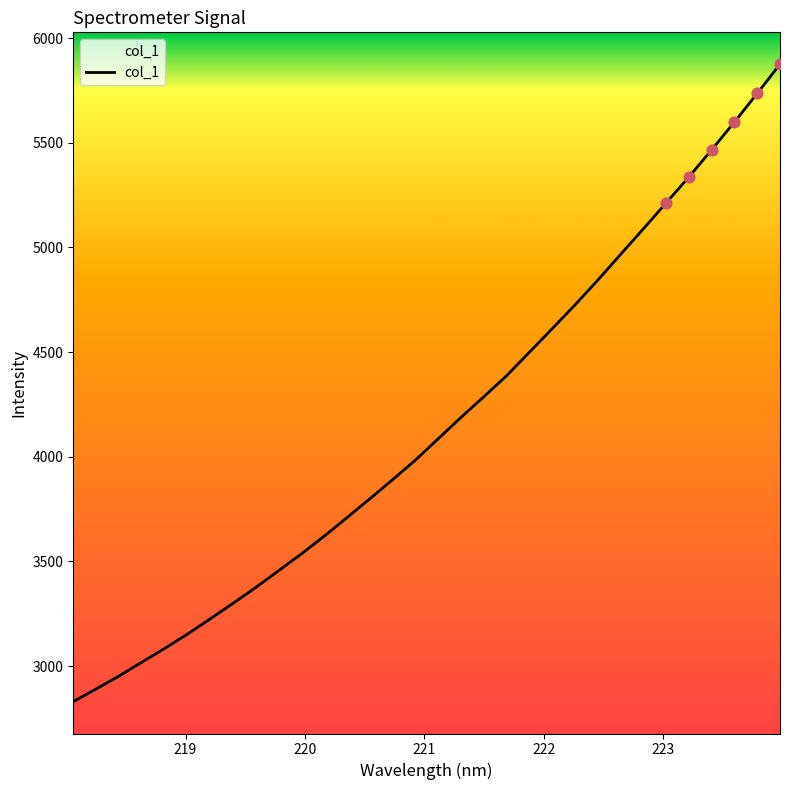

What is the difference between the maximum and minimum values?

3044.8